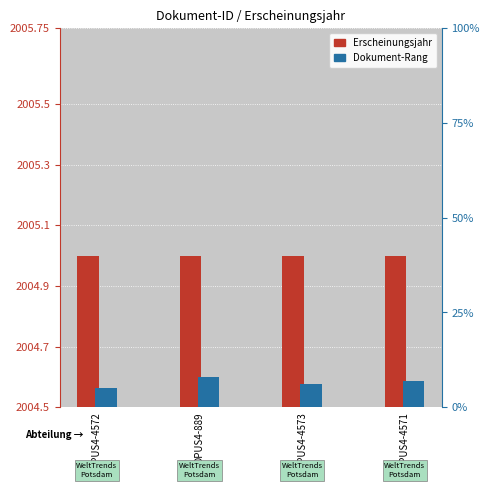

Does the chart contain stacked bars?

No